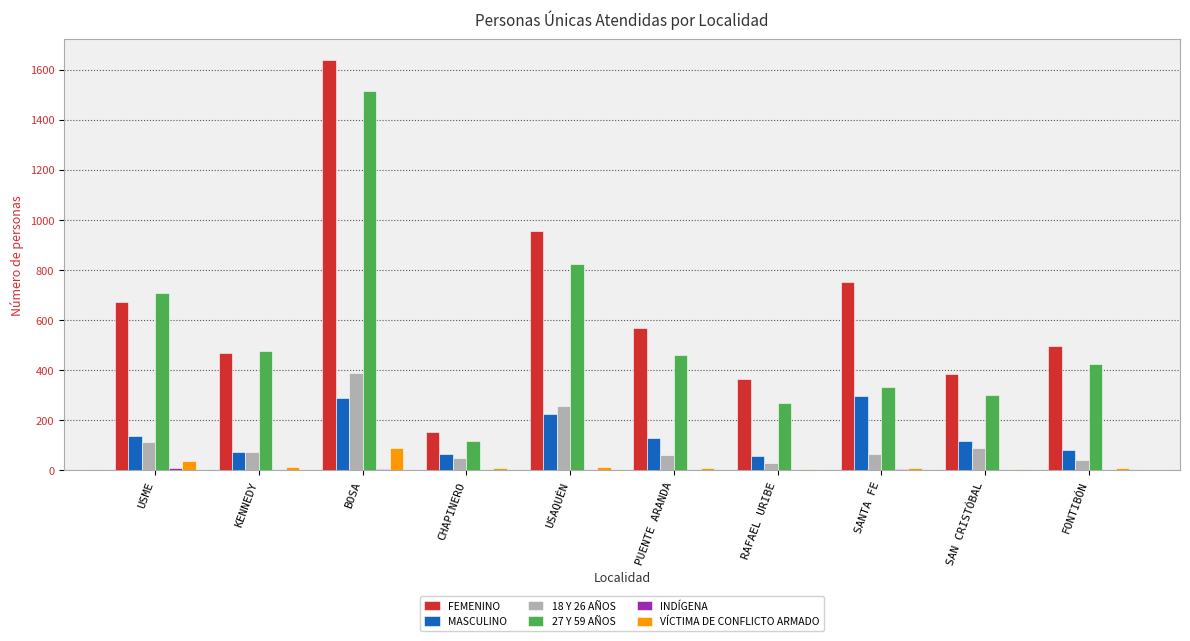

At which category is the sum across all series the highest?

BOSA